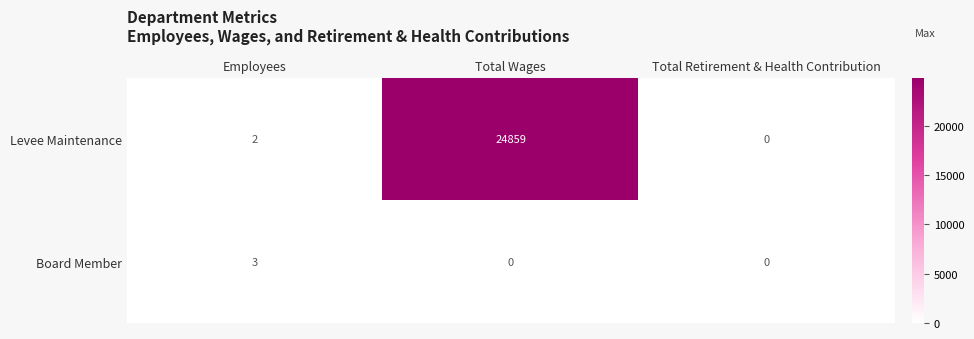

Rank the categories by Levee Maintenance value from lowest to highest.

Total Retirement & Health Contribution, Employees, Total Wages